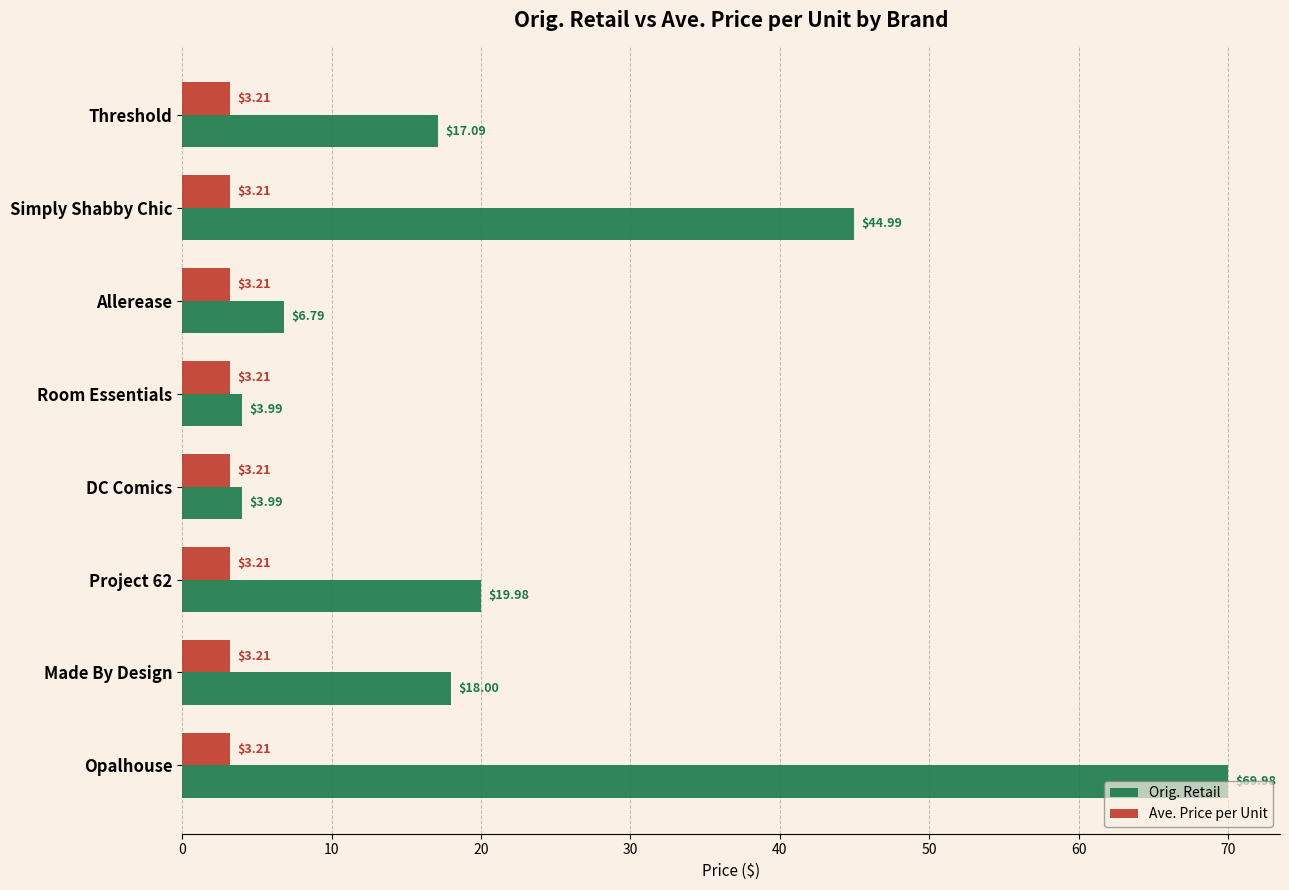

How many data points does each series have?

8